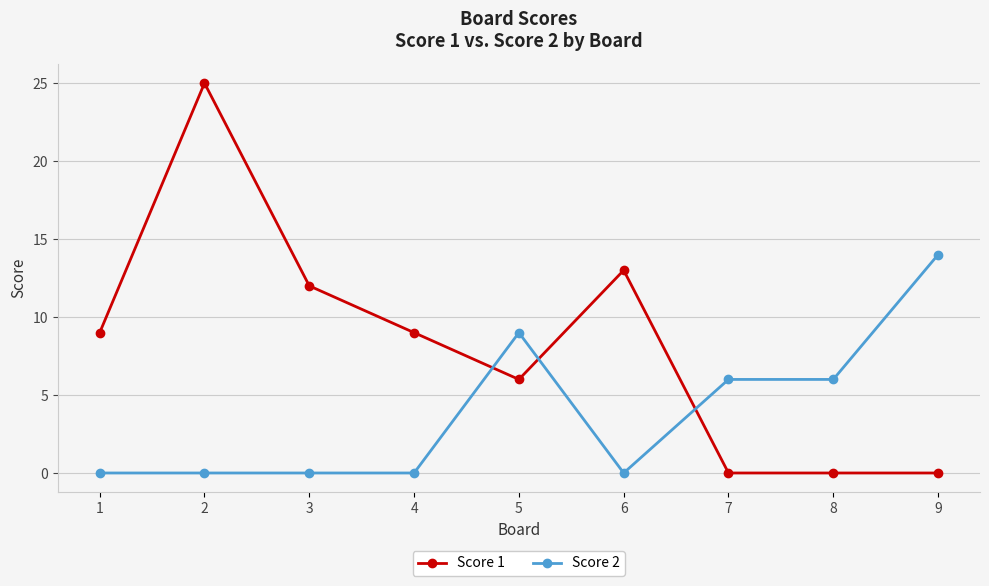

At 8, list the series in order from smallest to largest.

Score 1, Score 2